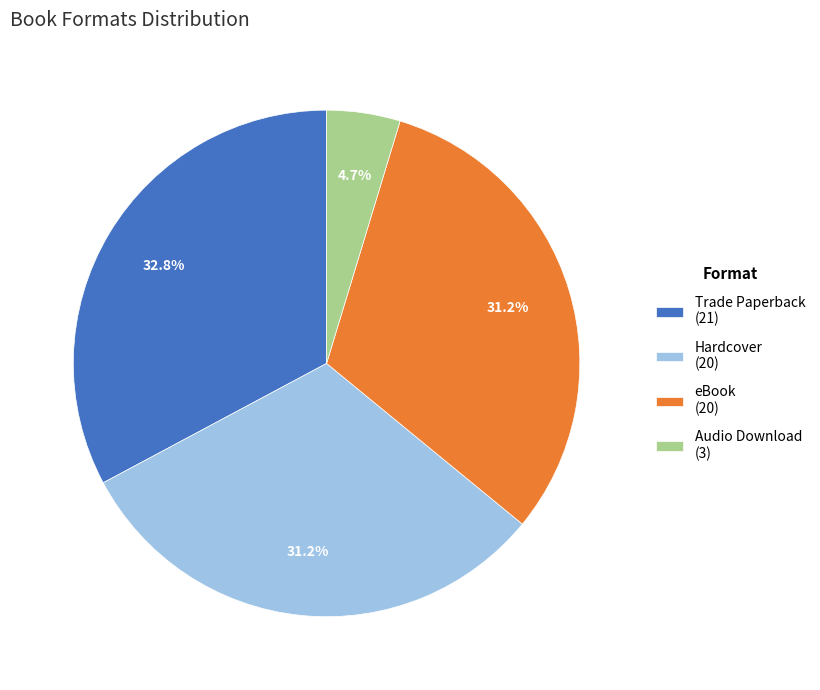

Is it true that eBook is 31% of the pie?

True